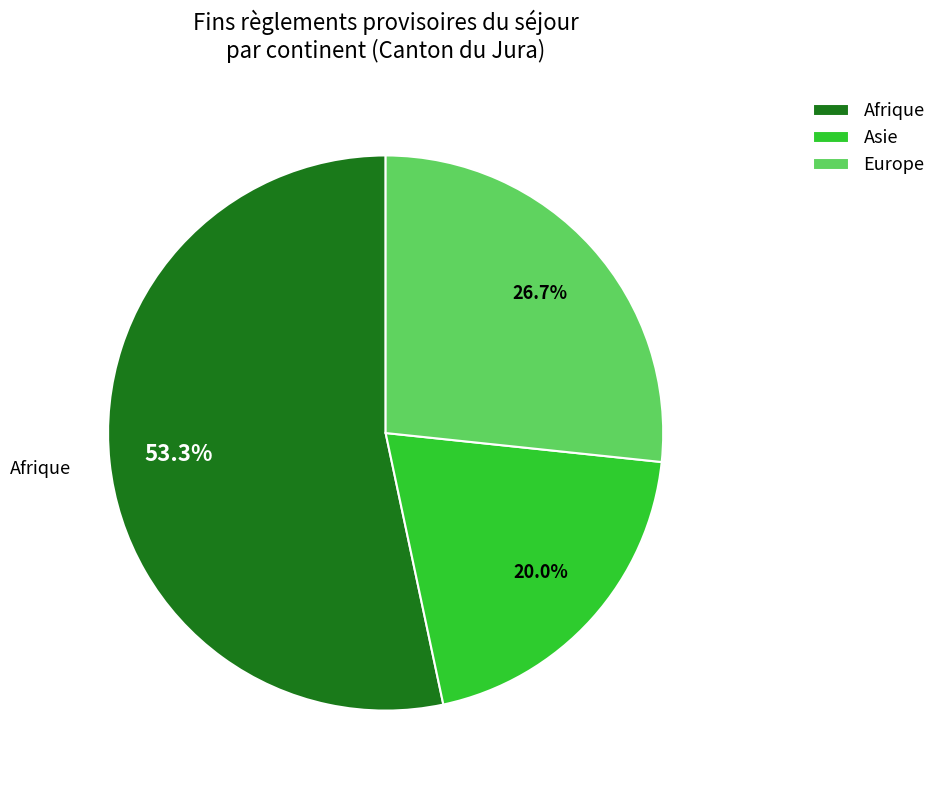

Rank the categories by value from lowest to highest.

Asie, Europe, Afrique